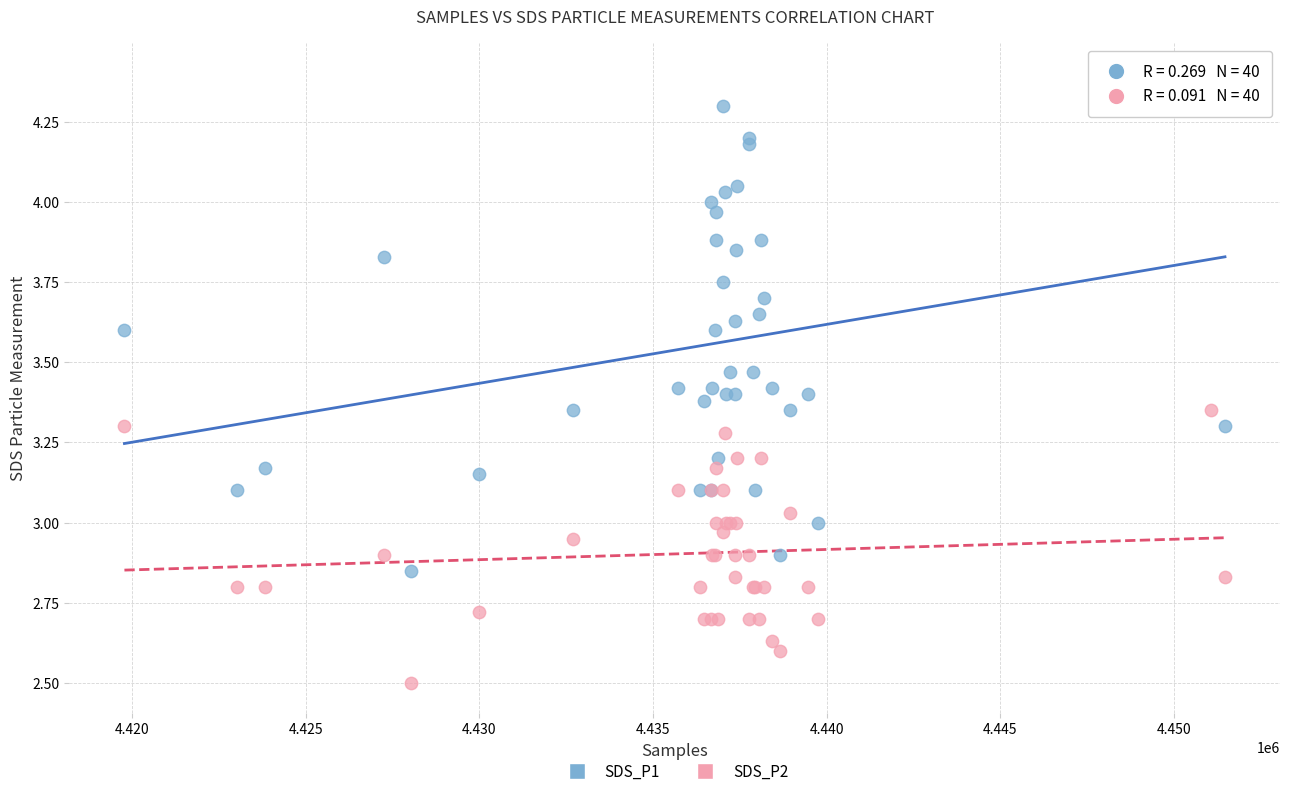

In the SDS_P2 series, what Y value is closest to 2?

2.5